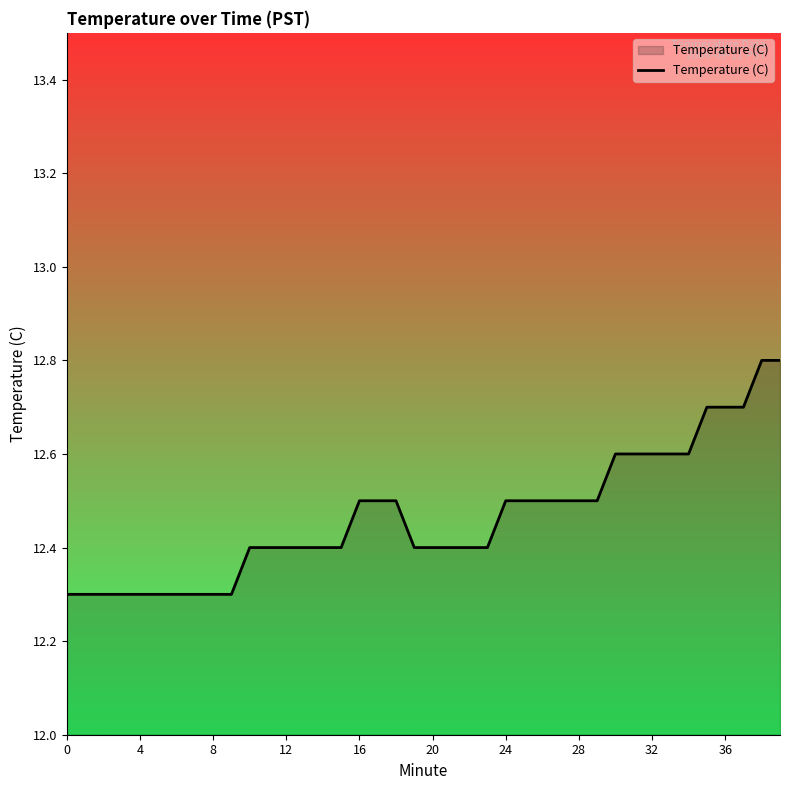

Does the chart display data point markers on the line(s)?

No